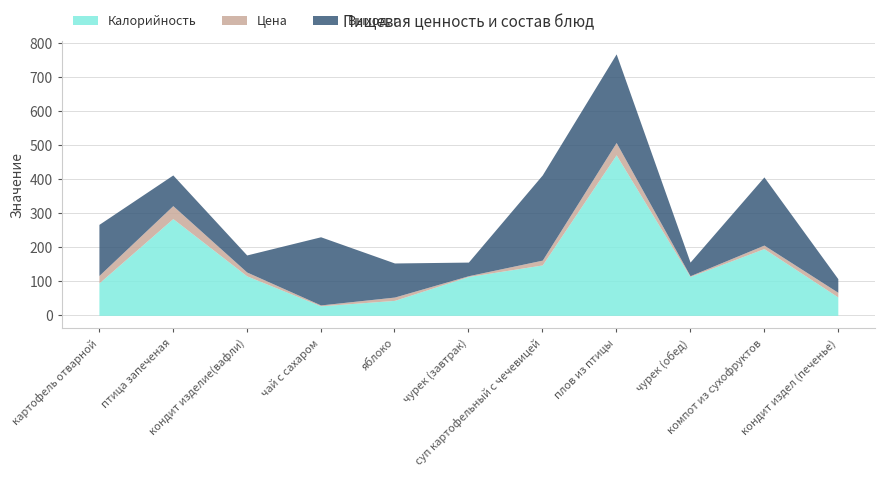

Is the value of Калорийность at чурек (завтрак) greater than the value of Выход, г at суп картофельный с чечевицей?

No